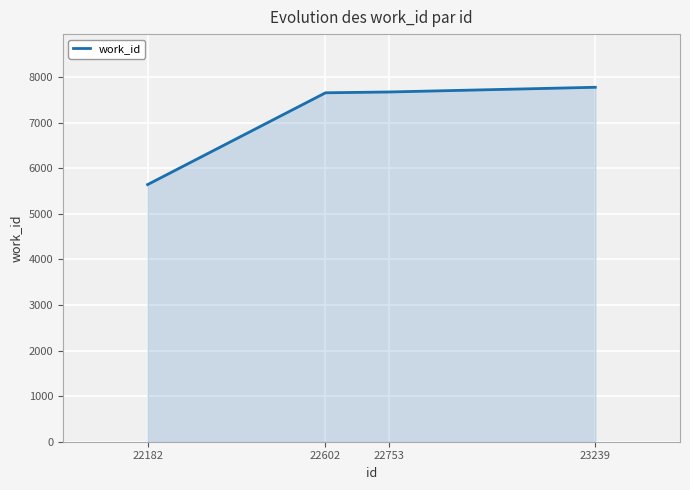

Does the chart display data point markers on the line(s)?

No